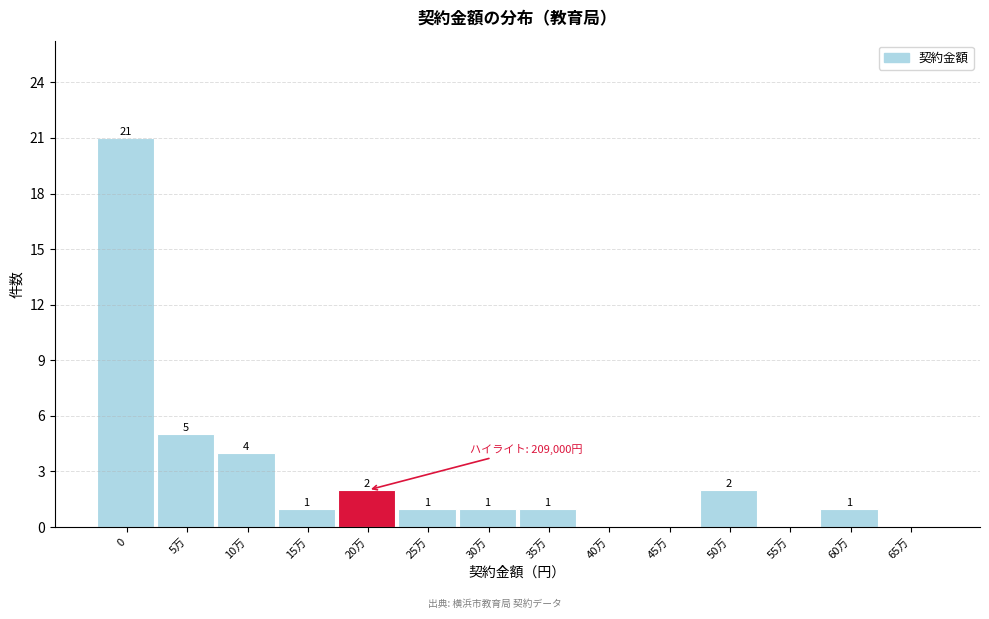

Reading left to right, list all the values displayed in this chart.

0=21	5万=5	10万=4	15万=1	20万=2	25万=1	30万=1	35万=1	40万=0	45万=0	50万=2	55万=0	60万=1	65万=0